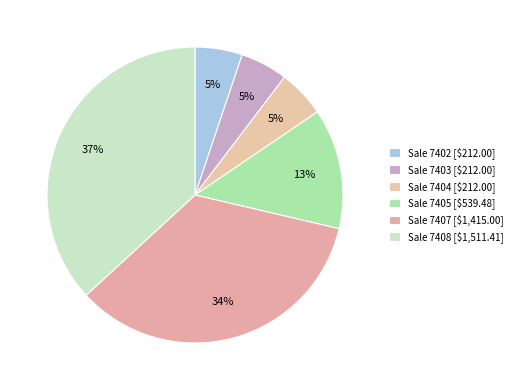

Is there a majority slice in this chart?

No